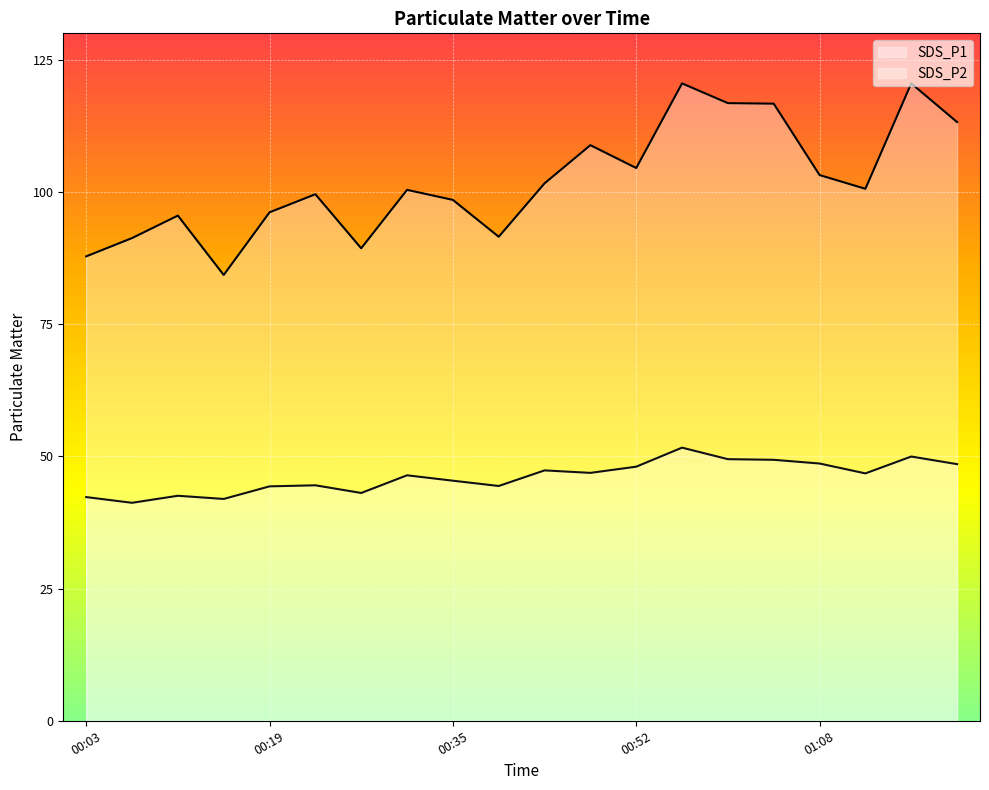

How many lines are shown in the chart?

2